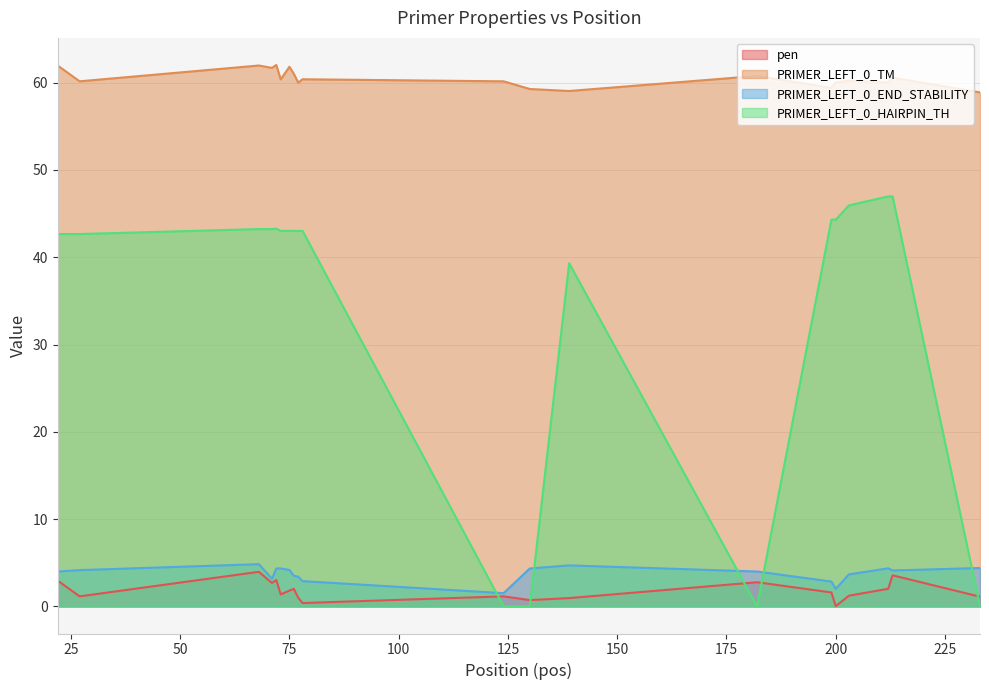

Reading left to right, extract all data points from this chart.

pen: 22=2.9	27=1.2	68=4.0	71=2.7	72=3.0	73=1.4	75=1.8	76=2.0	77=1.0	78=0.4	124=1.2	130=0.7	139=1.0	182=2.8	199=1.6	200=0.0	203=1.2	212=2.0	213=3.6	233=1.1
PRIMER_LEFT_0_TM: 22=61.9	27=60.2	68=62.0	71=61.7	72=62.0	73=60.4	75=61.8	76=61.0	77=60.0	78=60.4	124=60.2	130=59.3	139=59.0	182=60.8	199=59.4	200=60.0	203=60.2	212=60.0	213=60.6	233=58.9
PRIMER_LEFT_0_END_STABILITY: 22=4.0	27=4.2	68=4.8	71=3.2	72=4.3	73=4.3	75=4.2	76=3.5	77=3.4	78=2.9	124=1.5	130=4.3	139=4.7	182=4.0	199=2.9	200=2.0	203=3.7	212=4.4	213=4.1	233=4.4
PRIMER_LEFT_0_HAIRPIN_TH: 22=42.7	27=42.7	68=43.2	71=43.2	72=43.3	73=43.0	75=43.0	76=43.0	77=43.0	78=43.0	124=0.0	130=0.0	139=39.3	182=0.0	199=44.3	200=44.3	203=45.9	212=47.0	213=47.0	233=0.0